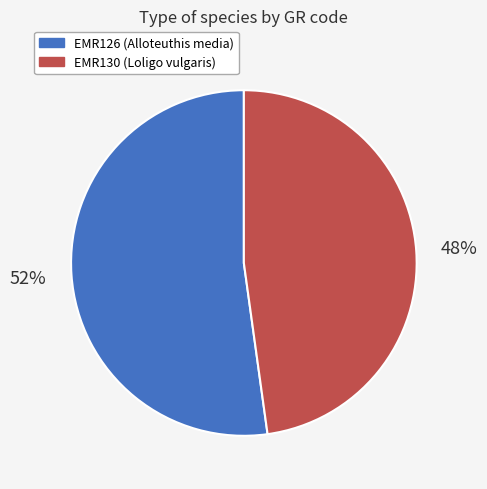

Which slice represents more than half of the pie?

EMR126